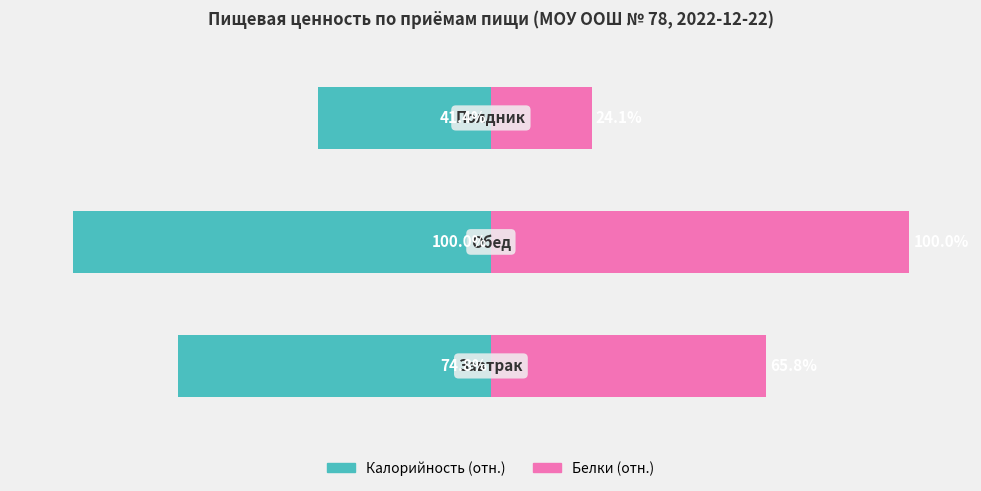

What is the value of the Калорийность (отн.) bar at the 2nd from the left?

-100.0